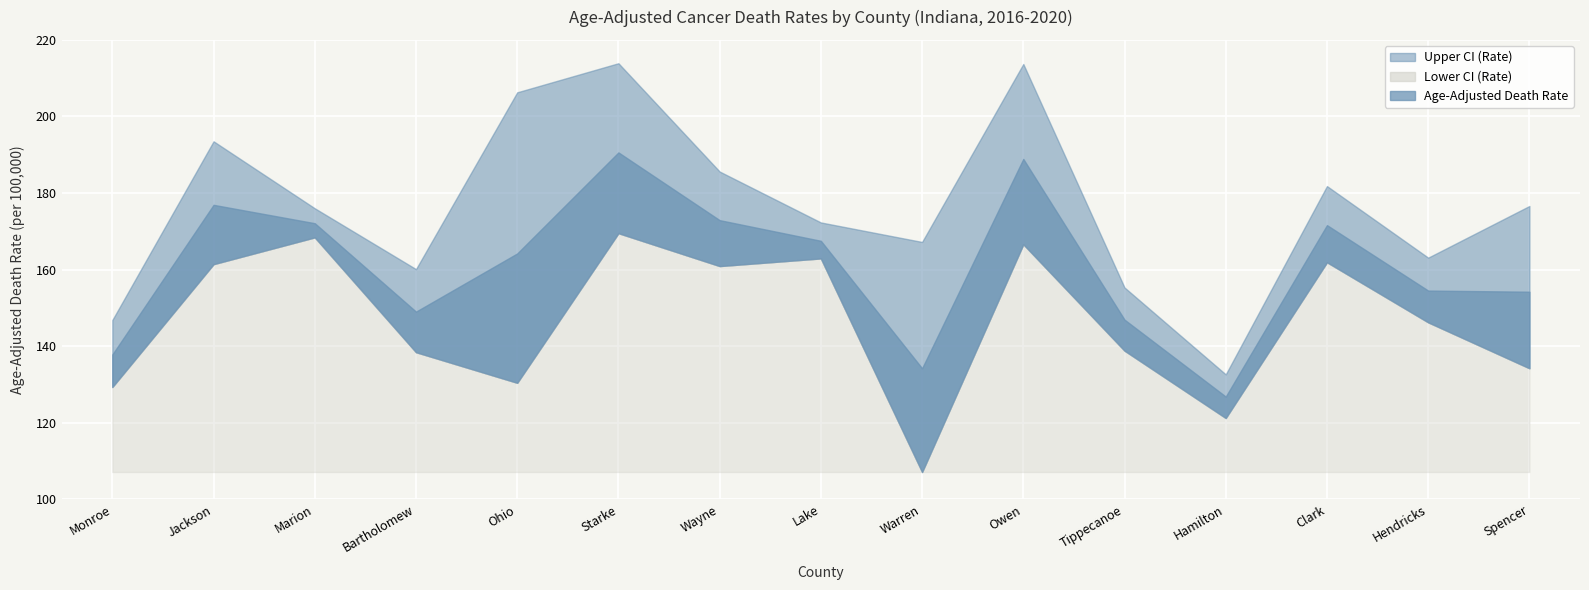

What is the difference between the maximum and second lowest values in the Lower CI (Rate) series?

48.3